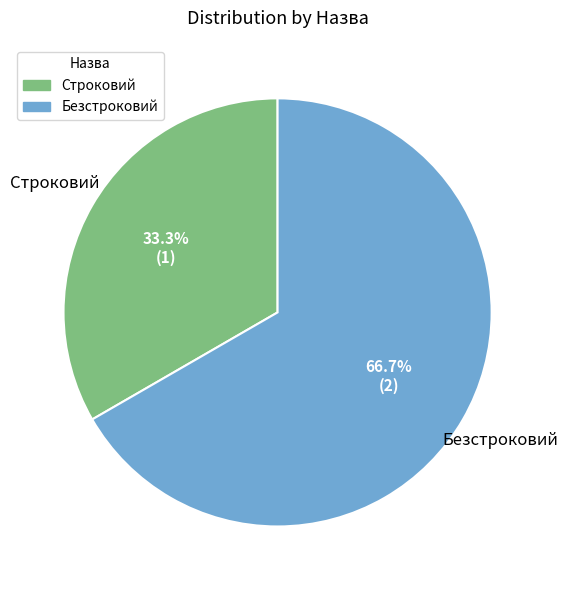

True or false: Безстроковий accounts for 53% of the total.

False